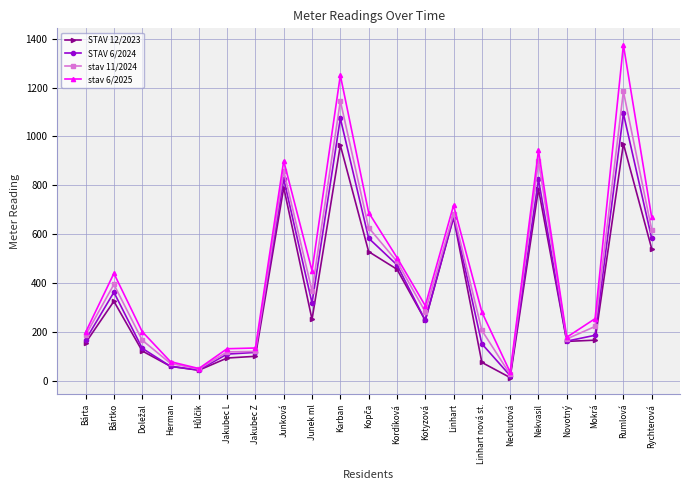

What is the maximum value shown in the chart?

1374